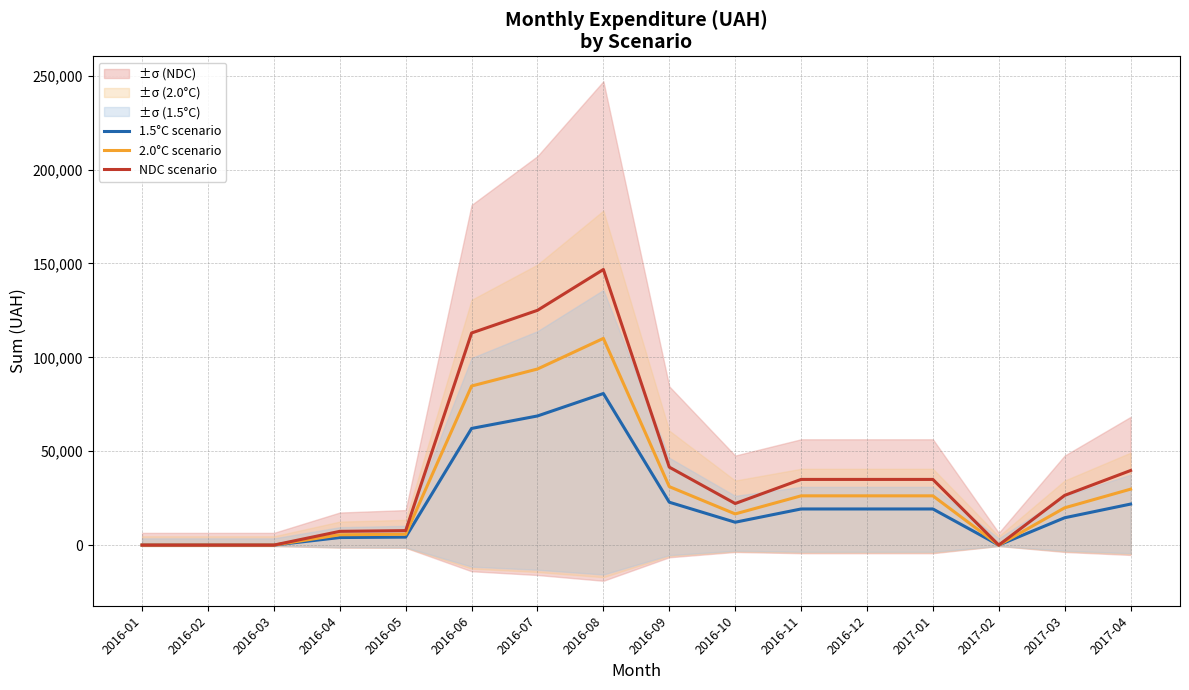

True or false: 2.0°C scenario and NDC scenario cross at least once.

False